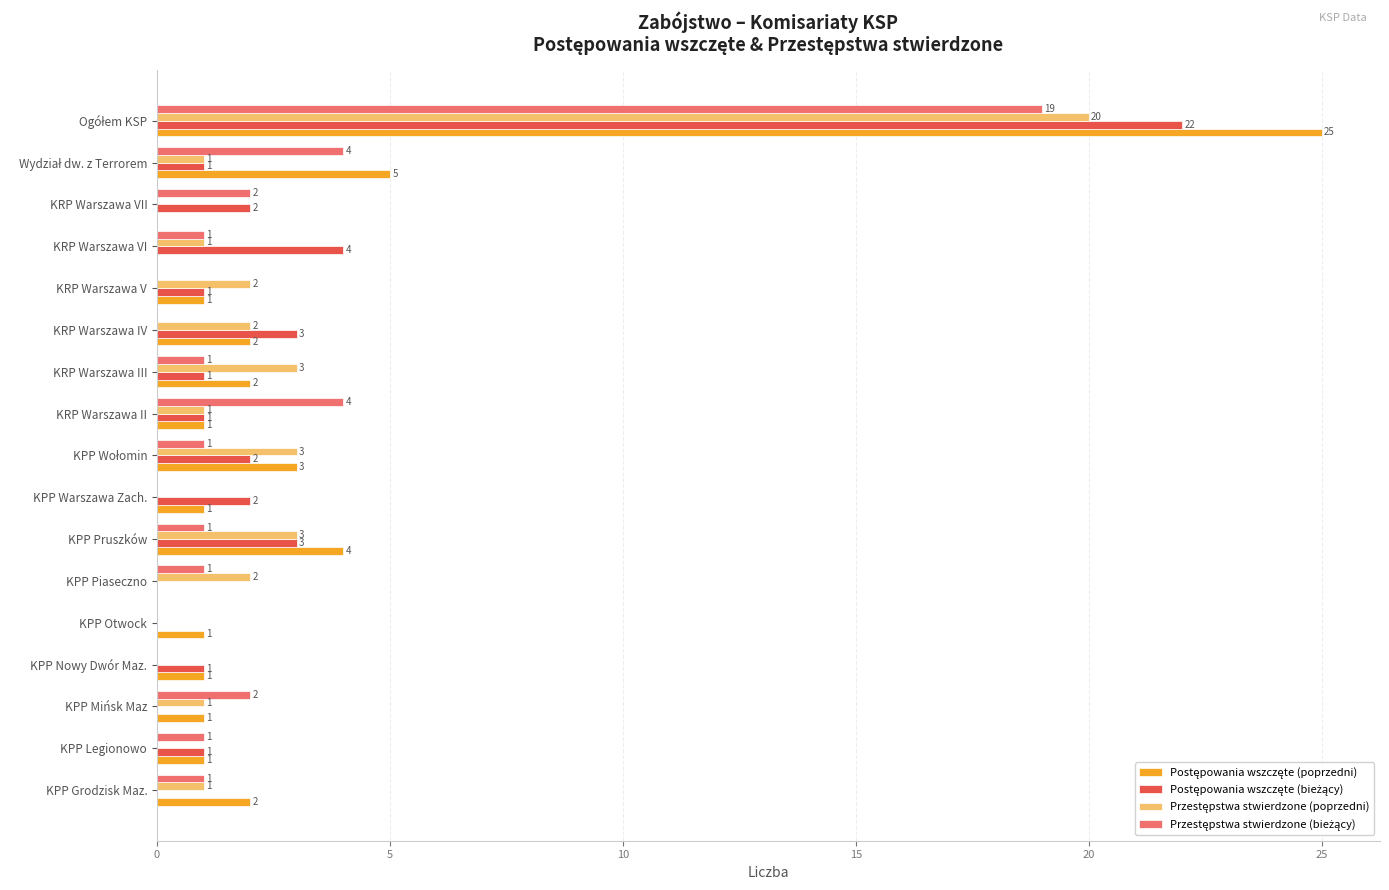

What is the difference between the maximum and second lowest values in the Przestępstwa stwierdzone (bieżący) series?

19